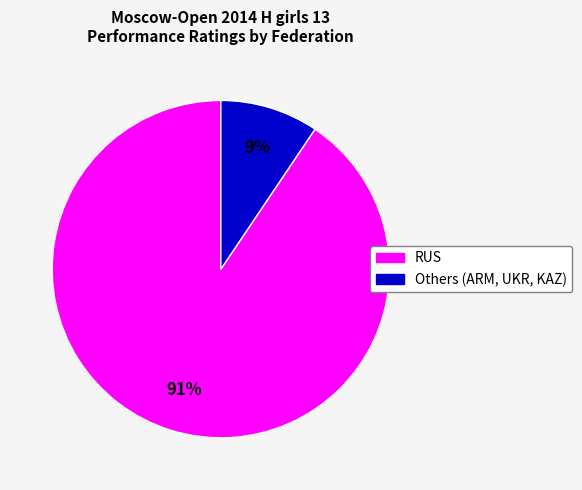

To the nearest percent, what is the average slice percentage?

50%